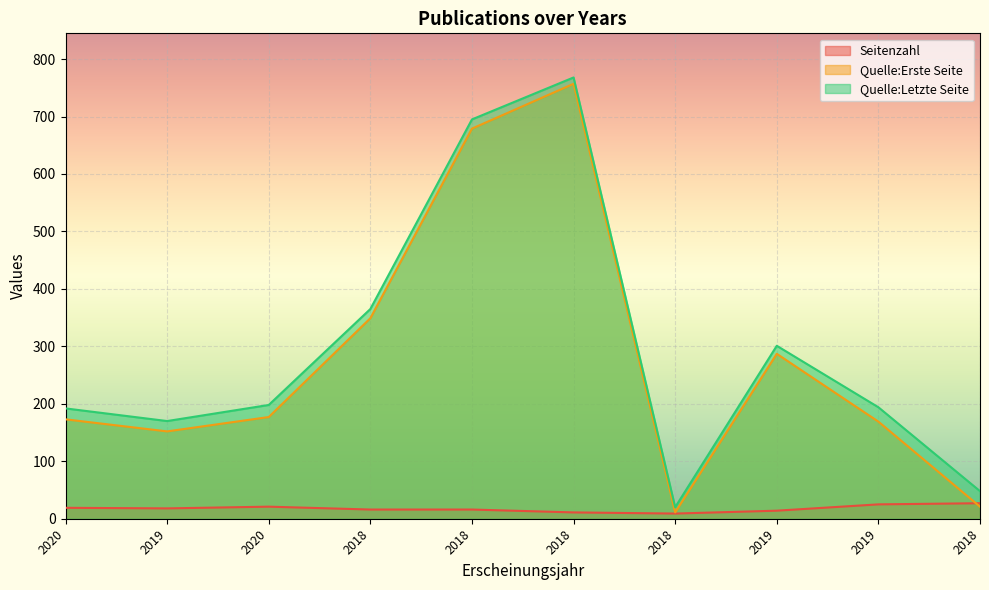

True or false: Quelle:Letzte Seite has more than 1 points higher than both neighbors.

True